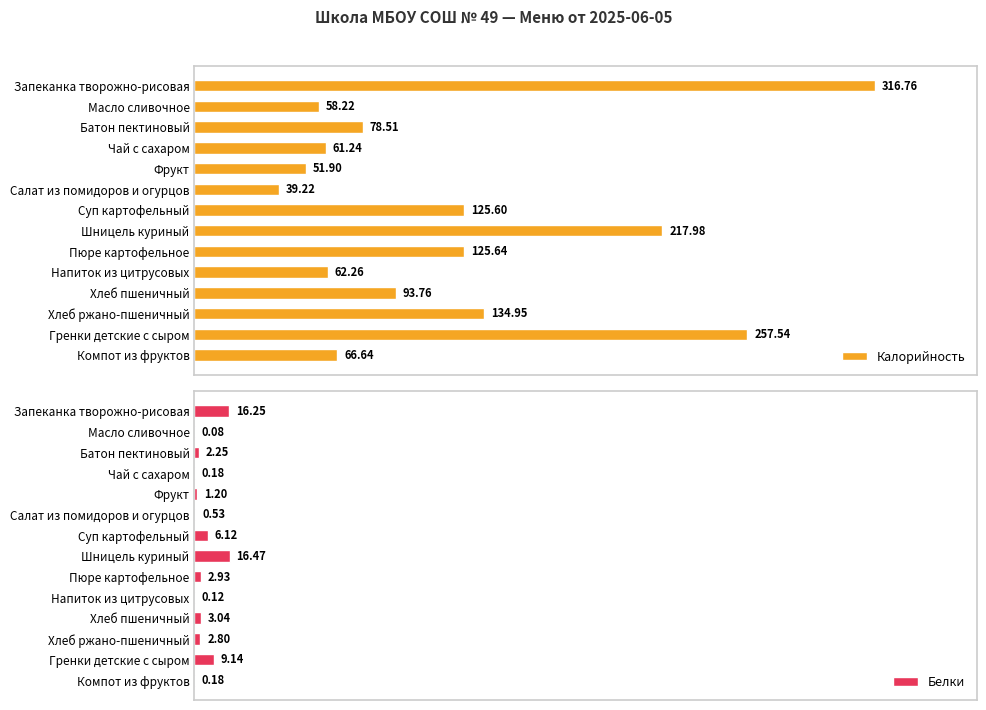

How many values in the Белки series exceed 2?

8